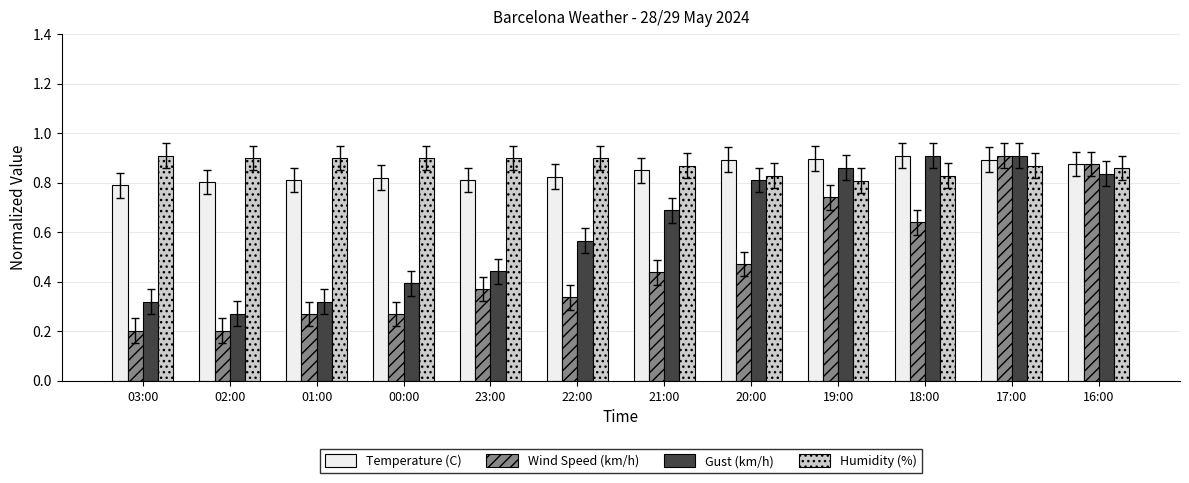

What is the sum of all Humidity (%) values?

10.5